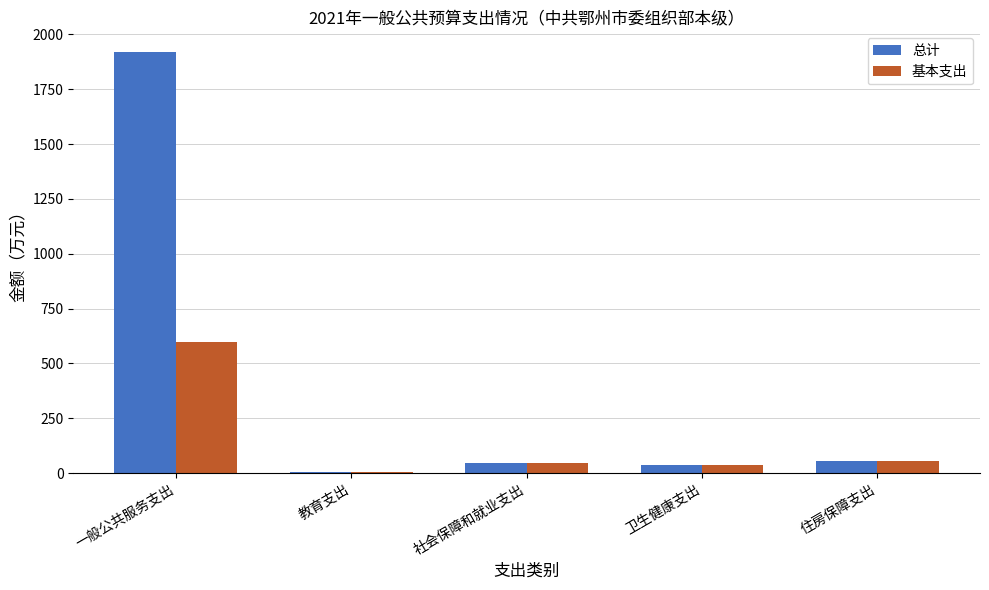

What is the sum of all 基本支出 values?

742.3